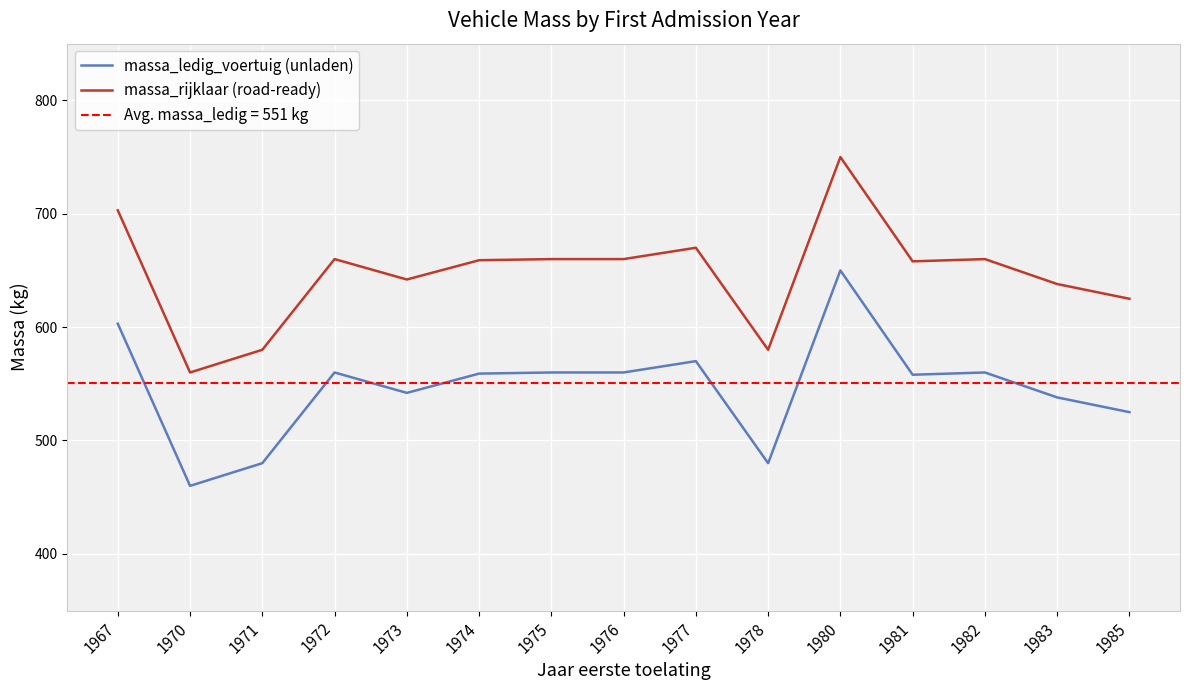

What is the sum of the massa_ledig_voertuig (unladen) values at 1973 and 1970?

1002